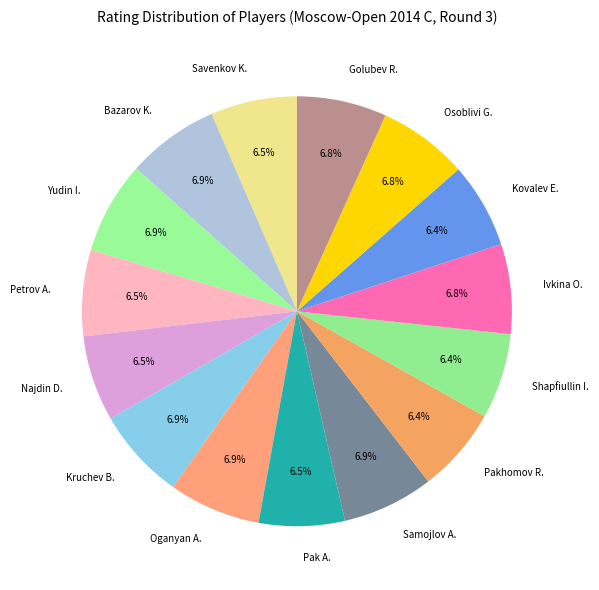

Is the sum of Pak A. and Pakhomov R. greater than half?

No